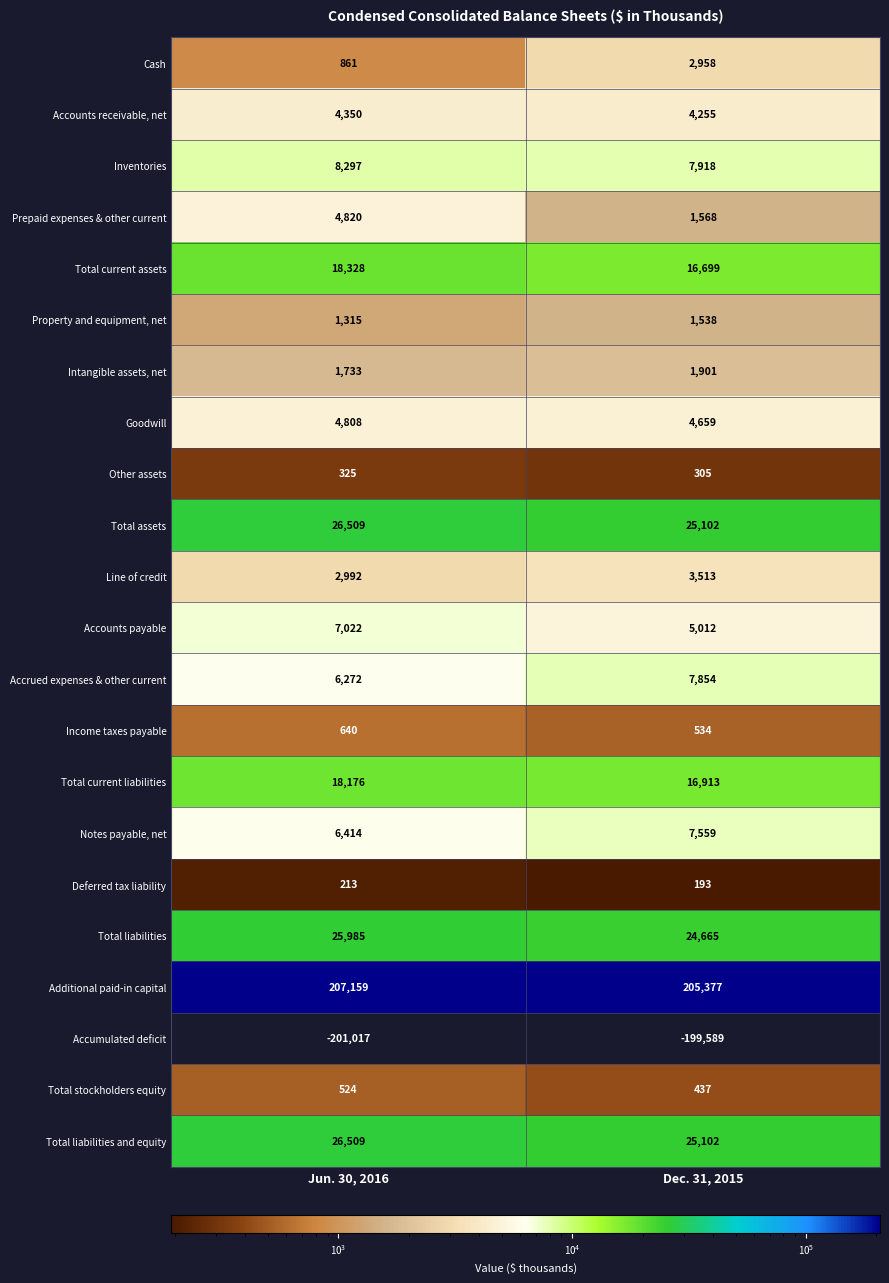

What is the sum of all Line of credit values?

6505